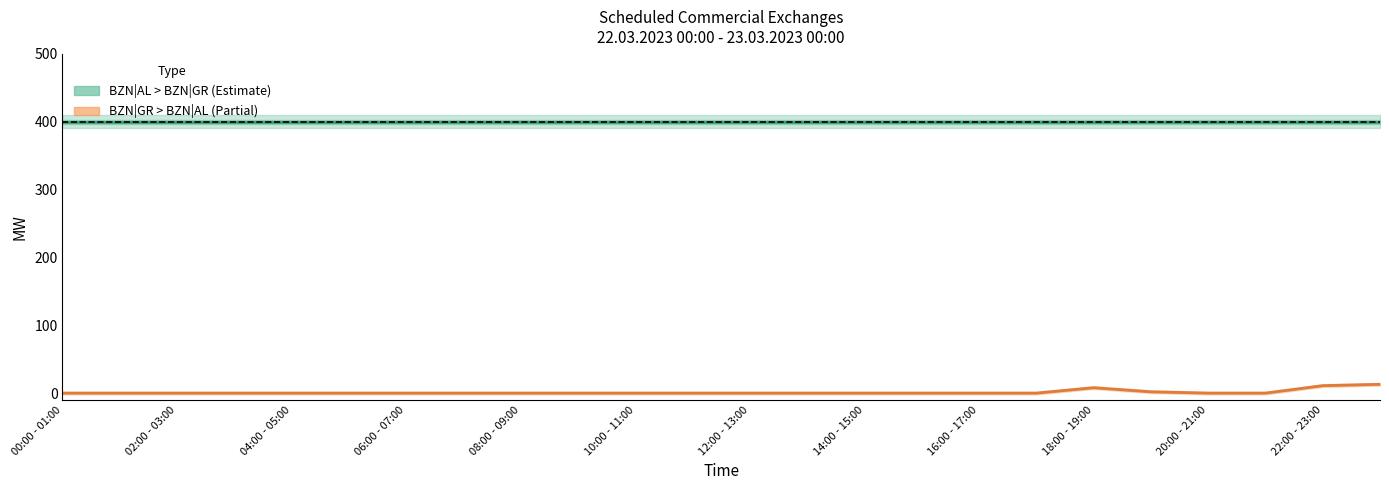

At which category is the sum across all series the highest?

23:00 - 00:00